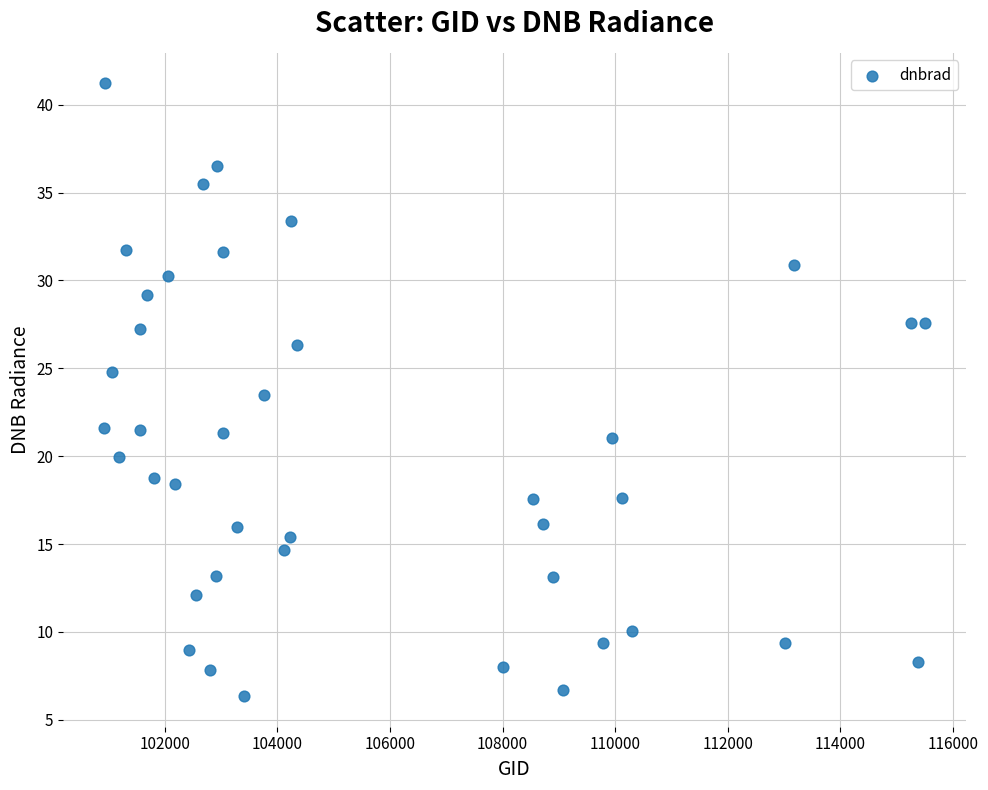

What Y value in the scatter plot is closest to 23?

23.5